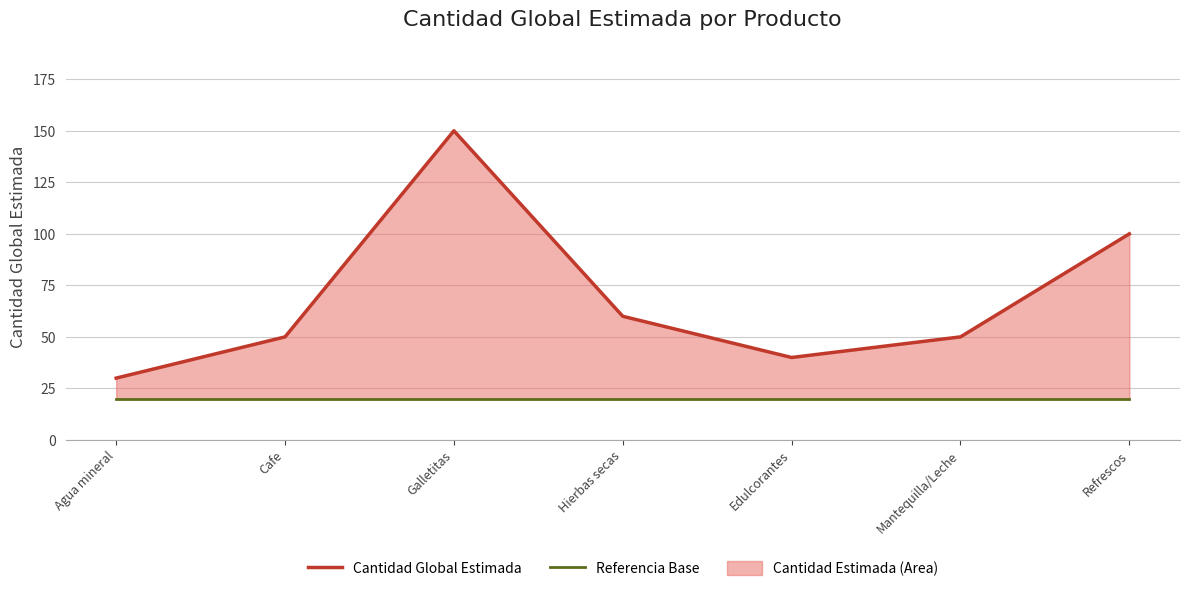

Rank the series by their average value, from highest to lowest.

Cantidad Global Estimada, Referencia Base